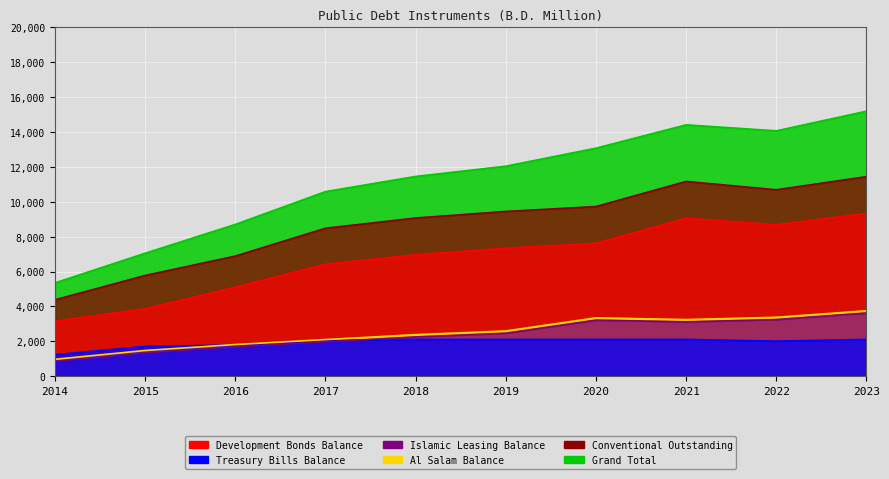

How many categories are shown in the chart?

10